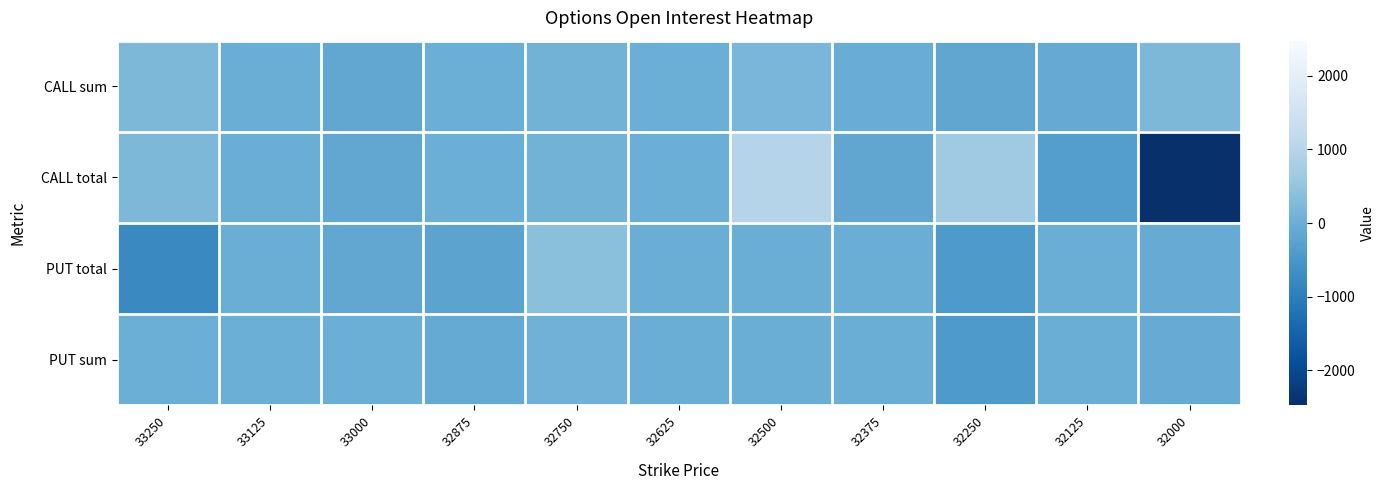

Which has a higher value, 33125 or 32875?

32875